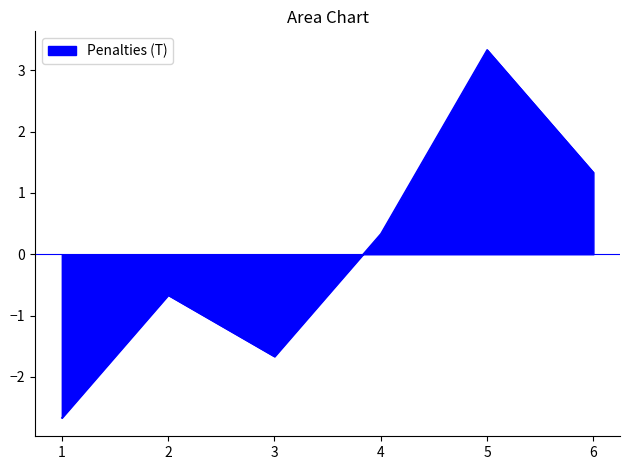

True or false: the data shows -1.4 at 1.

False